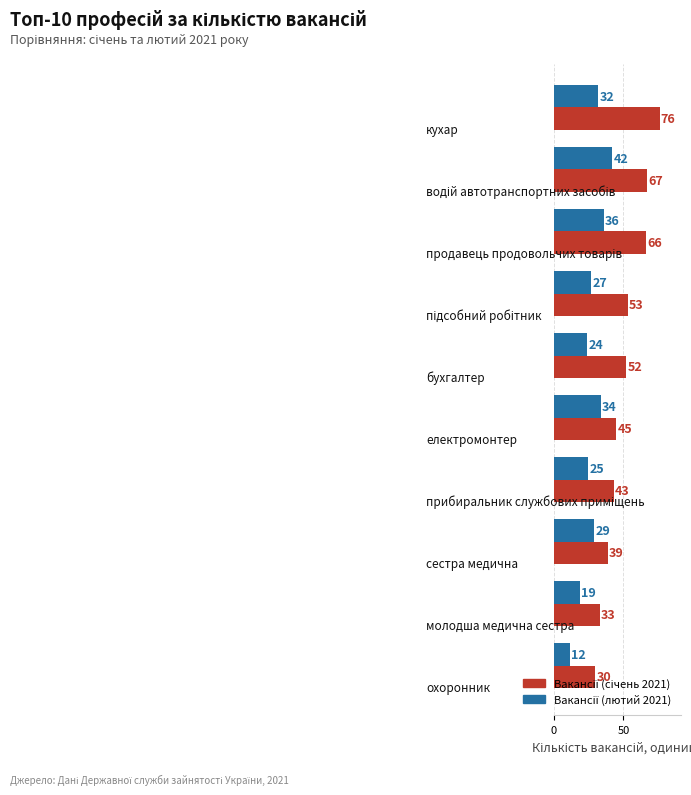

What is the maximum value shown in the chart?

76